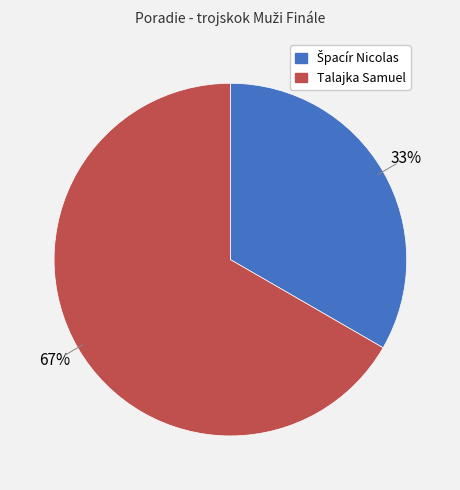

What percentage is the Talajka Samuel slice, to the nearest percent?

67%